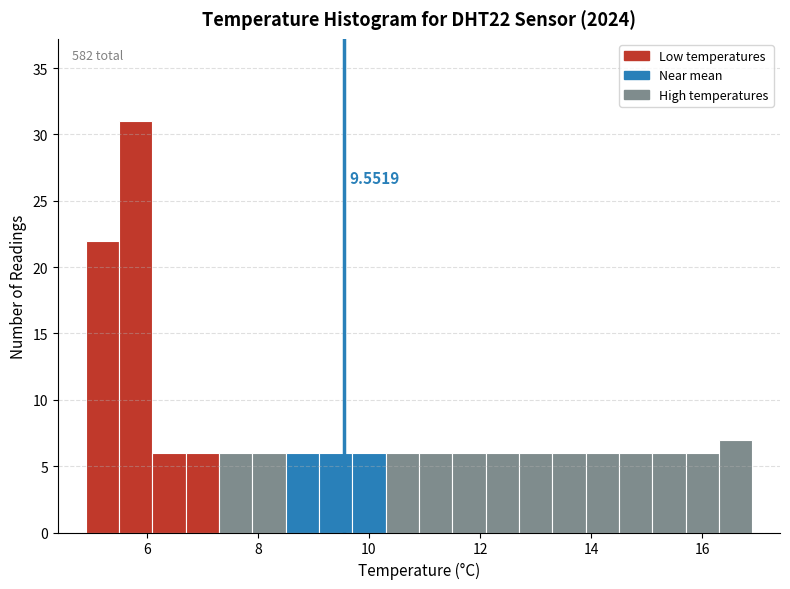

Read against the x-axis, roughly where is the centre of the tallest bar?

5.8